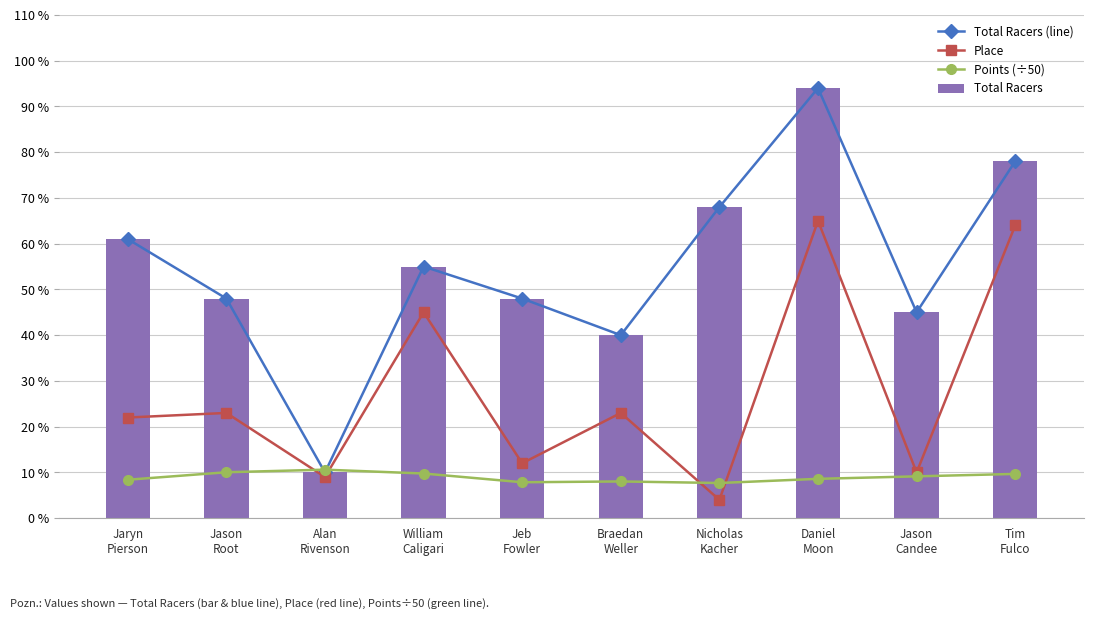

Is it true that Total Racers (line) equals 15.5 at Jeb
Fowler?

False